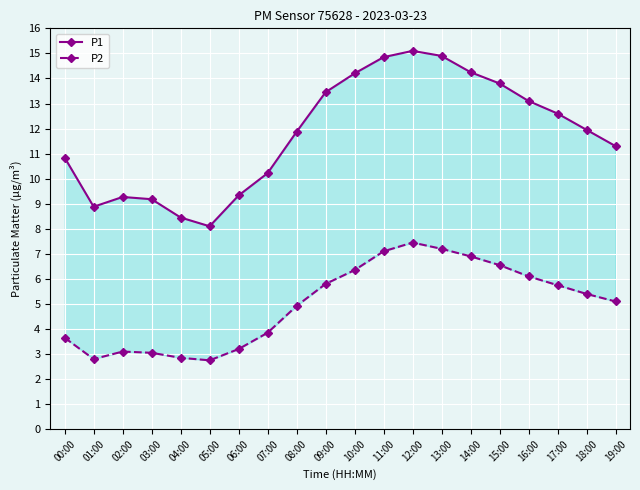

Reading right to left, list all the values displayed in this chart.

P1: 19:00=11.3	18:00=11.9	17:00=12.6	16:00=13.1	15:00=13.8	14:00=14.2	13:00=14.9	12:00=15.1	11:00=14.8	10:00=14.2	09:00=13.4	08:00=11.9	07:00=10.2	06:00=9.3	05:00=8.1	04:00=8.4	03:00=9.2	02:00=9.3	01:00=8.9	00:00=10.8
P2: 19:00=5.1	18:00=5.4	17:00=5.8	16:00=6.1	15:00=6.5	14:00=6.9	13:00=7.2	12:00=7.5	11:00=7.1	10:00=6.3	09:00=5.8	08:00=4.9	07:00=3.9	06:00=3.2	05:00=2.8	04:00=2.9	03:00=3.0	02:00=3.1	01:00=2.8	00:00=3.6